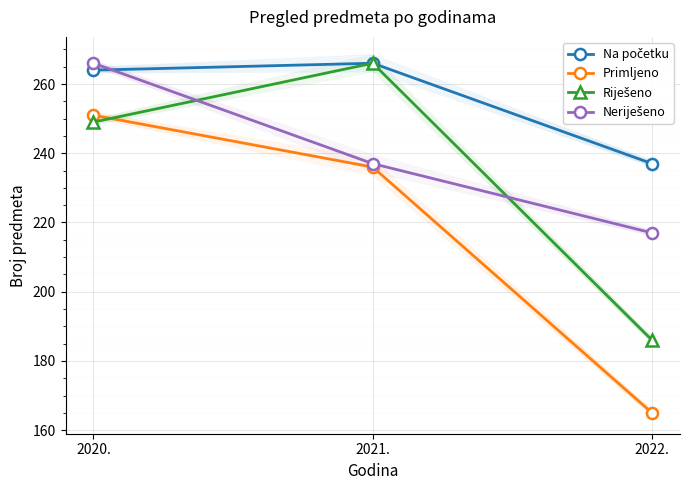

What is the maximum value shown in the chart?

266